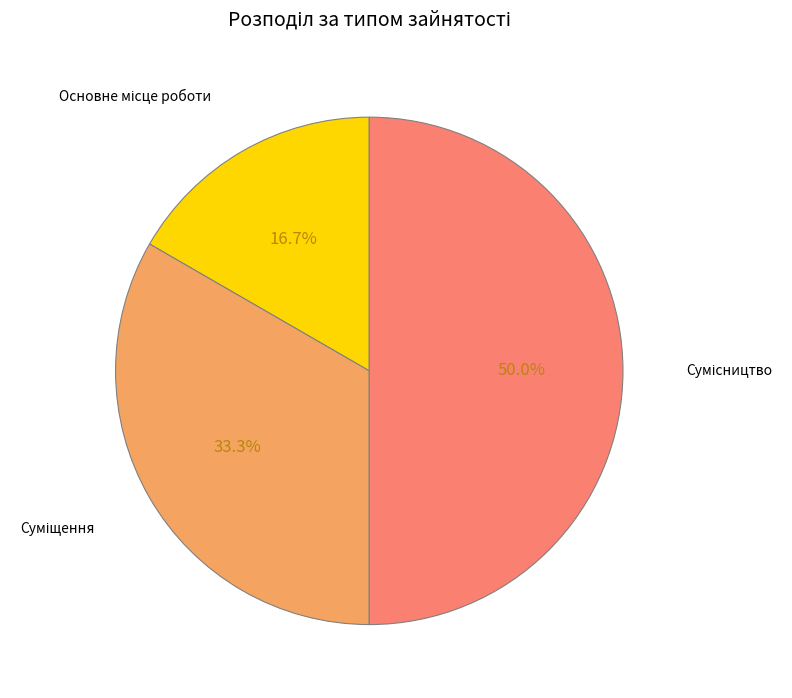

Which slice is the smallest?

Основне місце роботи